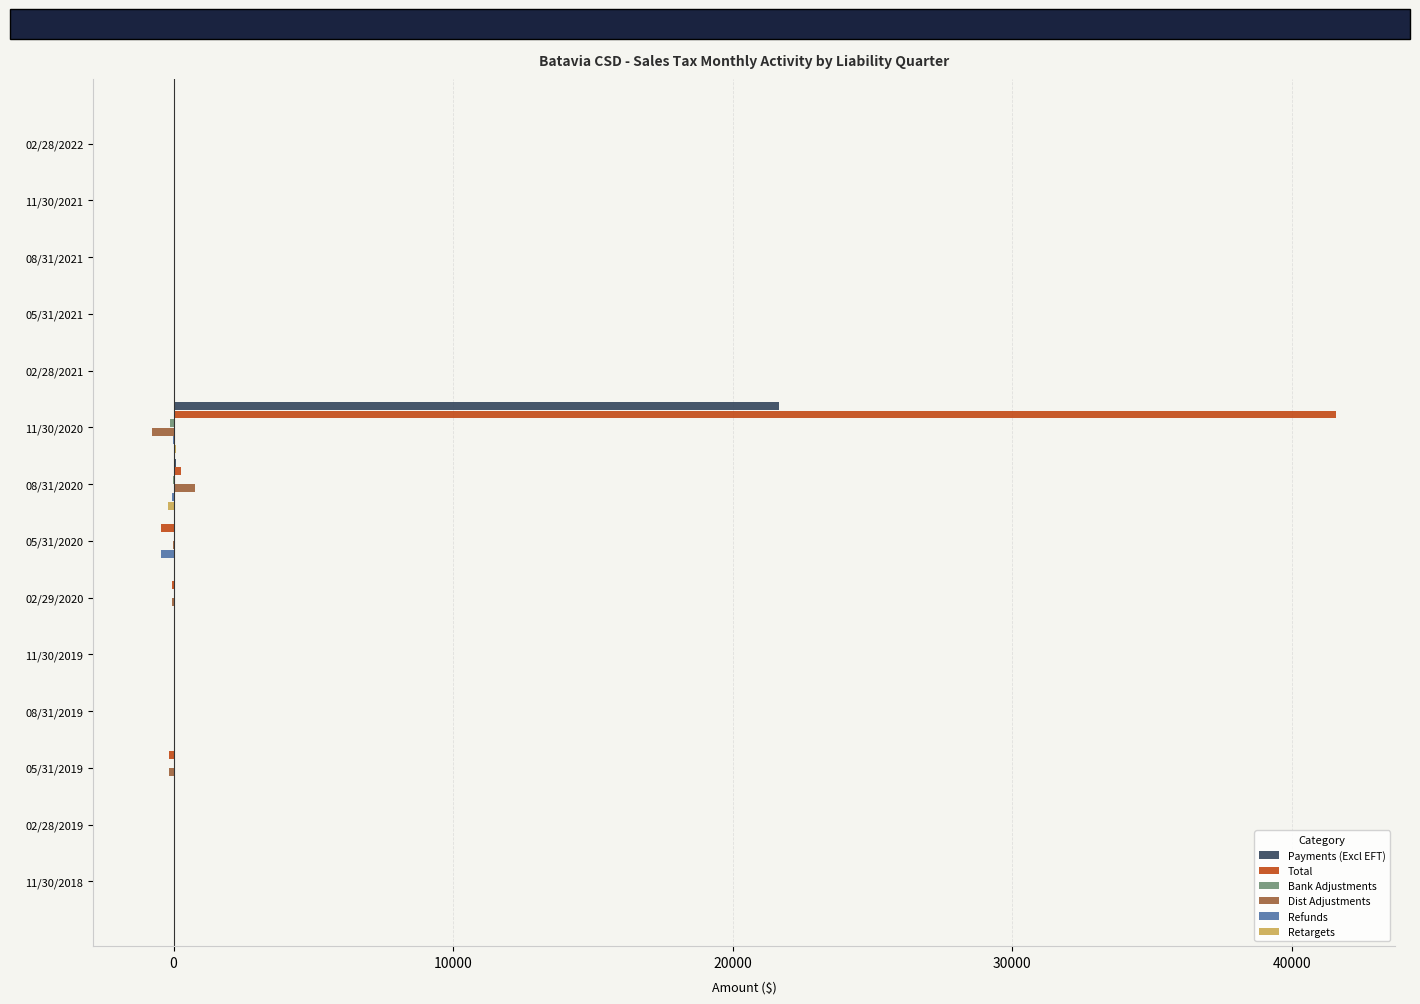

At which category does the chart reach its peak across all series?

11/30/2020